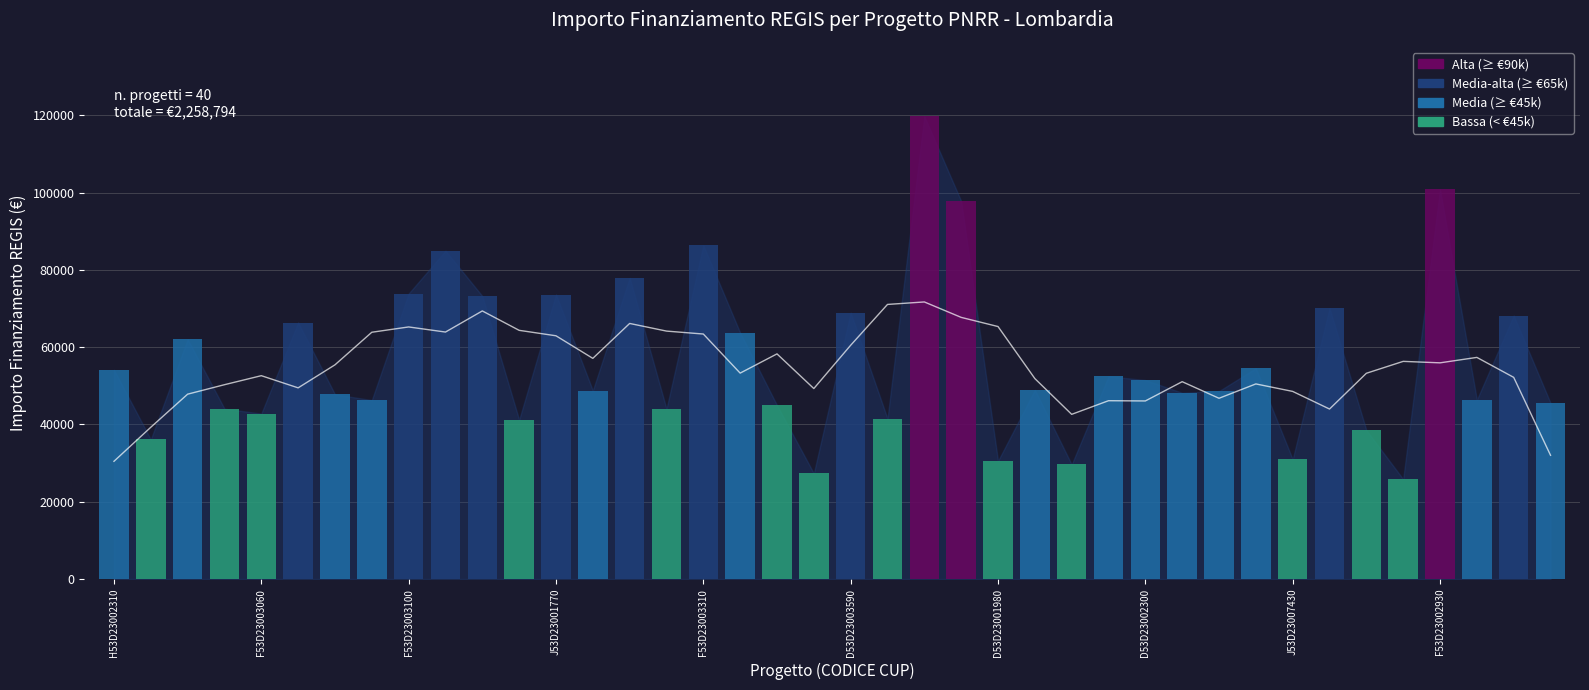

Which has a higher value, D53D23003670006 or F53D23001490006?

F53D23001490006